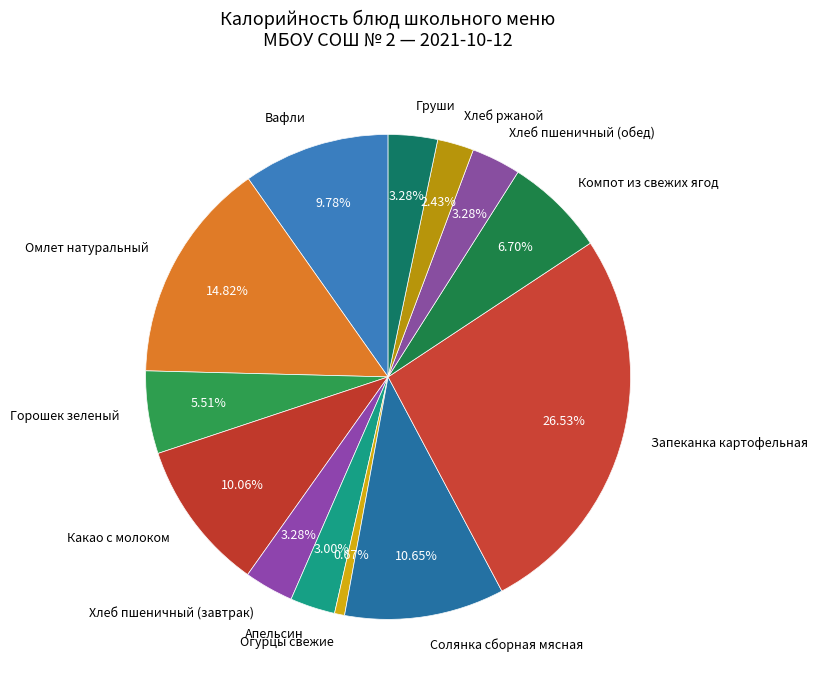

Rank the categories by value from highest to lowest.

Запеканка картофельная, Омлет натуральный, Солянка сборная мясная, Какао с молоком, Вафли, Компот из свежих ягод, Горошек зеленый, Хлеб пшеничный (завтрак), Хлеб пшеничный (обед), Груши, Апельсин, Хлеб ржаной, Огурцы свежие